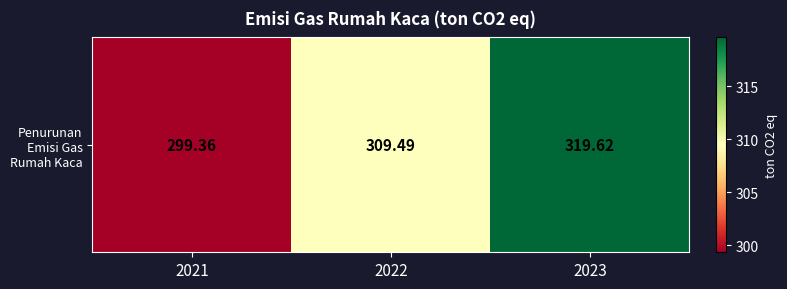

At which label does the data first exceed 309?

2022